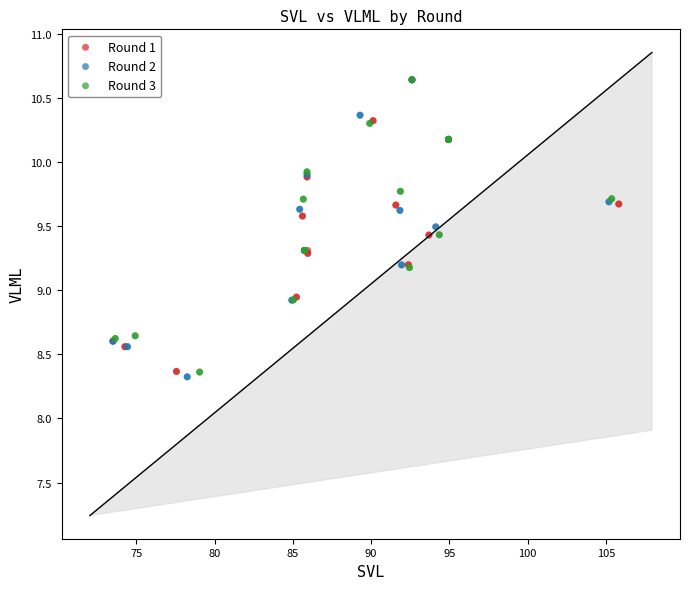

Which series has the largest Y range (max minus min)?

Round 2